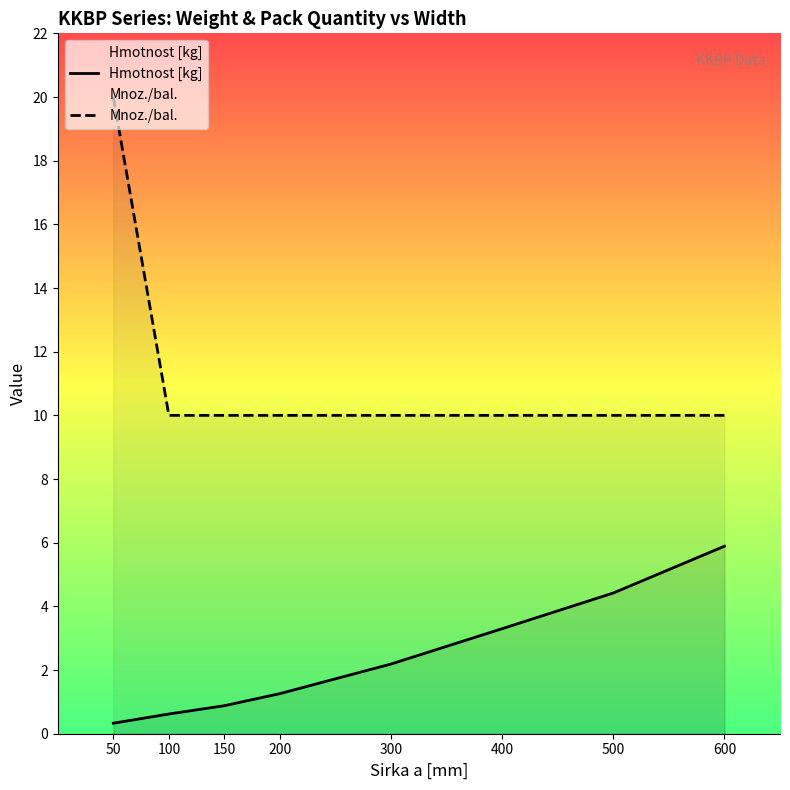

What is the value of the Hmotnost [kg] point at the 8th from the left?

5.9